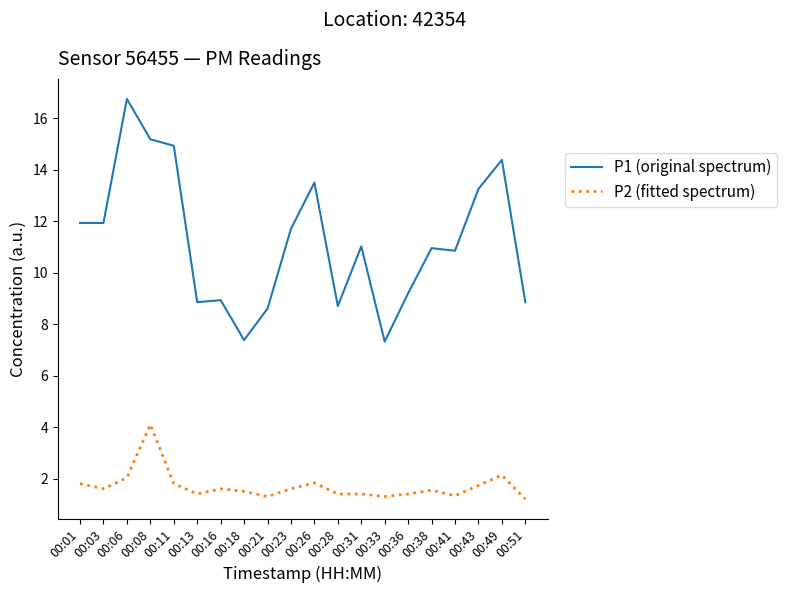

What is the average value of the P1 (original spectrum) series?

11.2